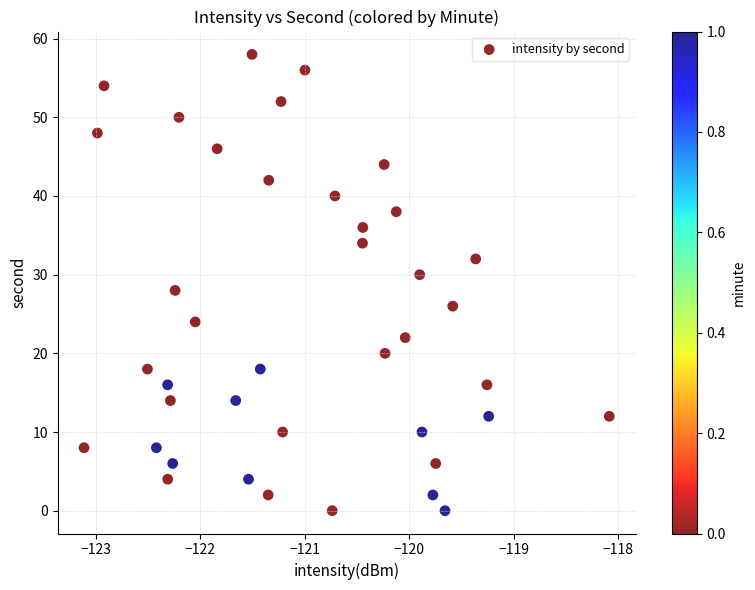

What is the range of Y values (max minus min)?

58